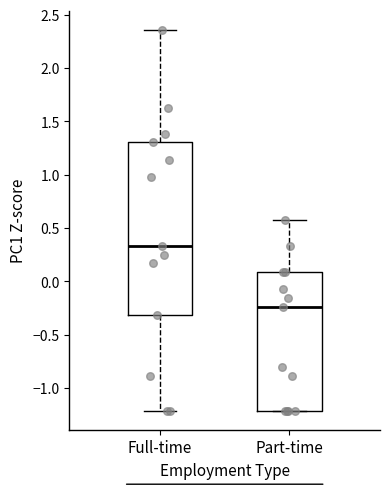

Reading left to right, transcribe this box plot: for each box, give where its median line is, the range the box spans, and where its two whiskers end, as read against the y-axis. The values are not printed on the chart, so give them approximately, as read against the axis.

Full-time: median 0.35, box -0.30 to 1.30, whiskers -1.20 to 2.35
Part-time: median -0.25, box -1.20 to 0.10, whiskers -1.20 to 0.55